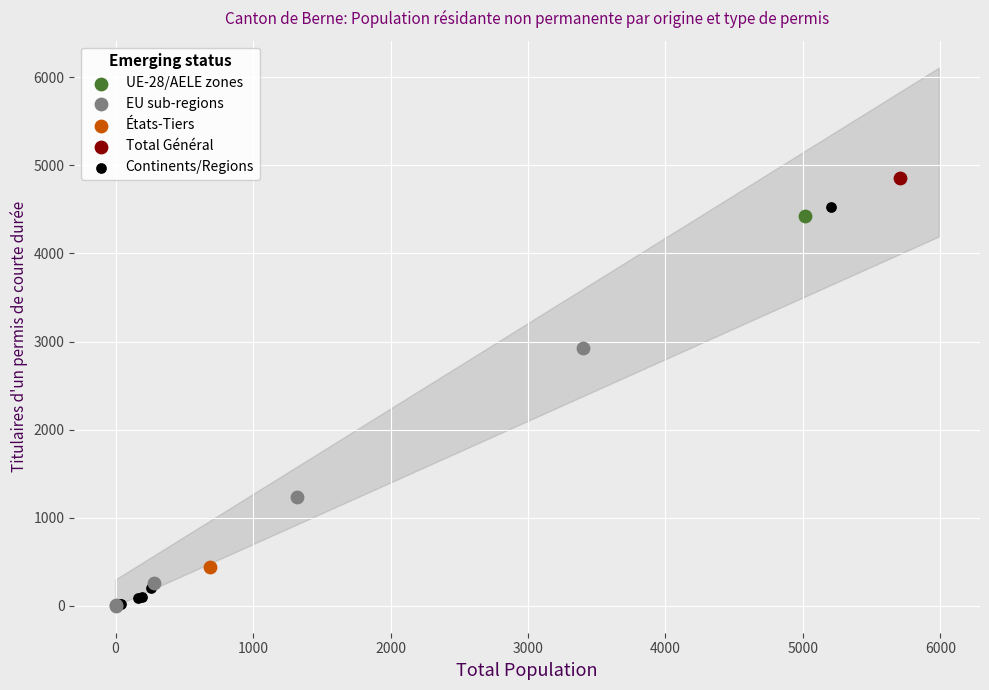

Which series contains the highest Y value?

Total Général